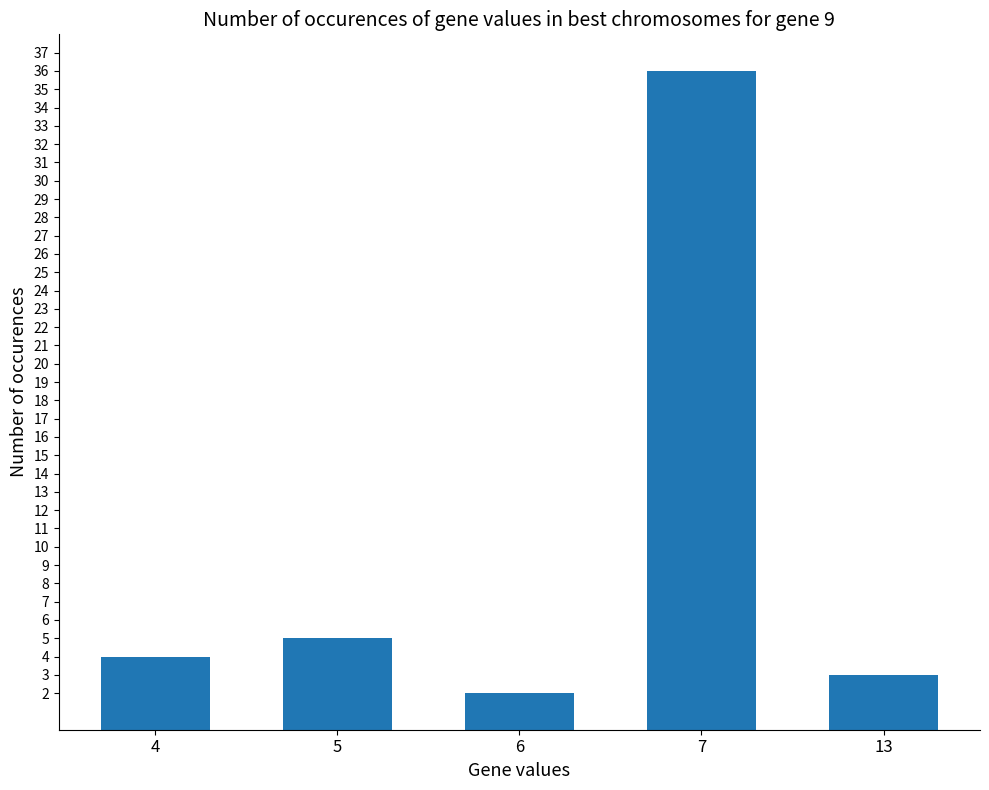

What is the value of the 3rd bar from the left?

2